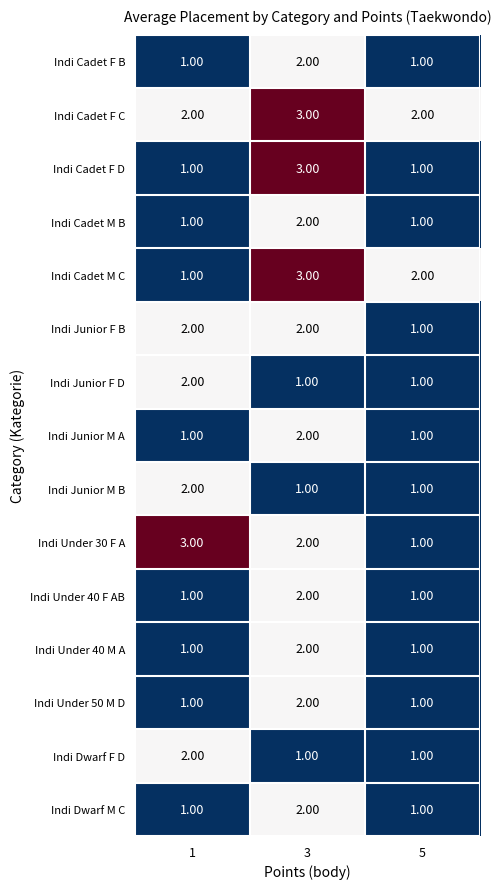

What is the total value across all series at 3?

30